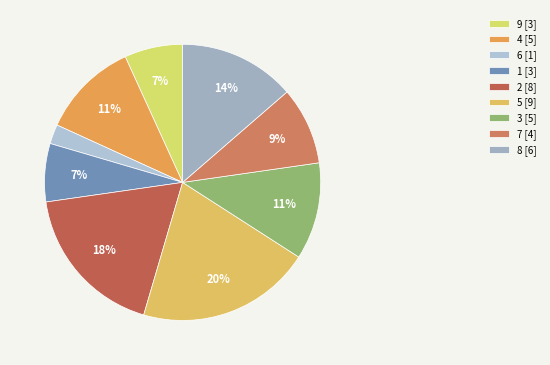

What is the ratio of the value at 8 to the value at 7?

1.5